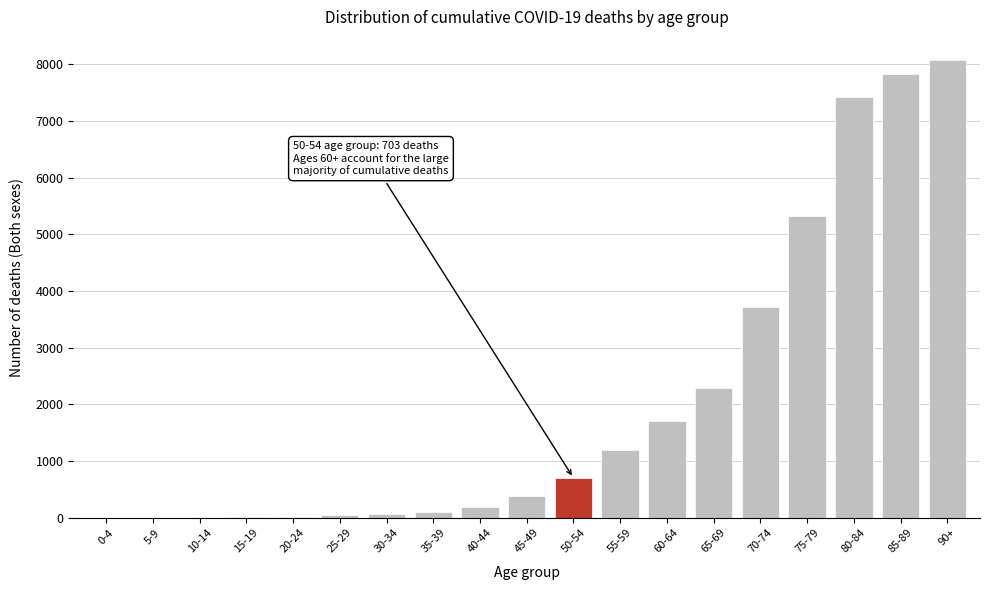

Is it true that the value at 90+ is 8076?

True